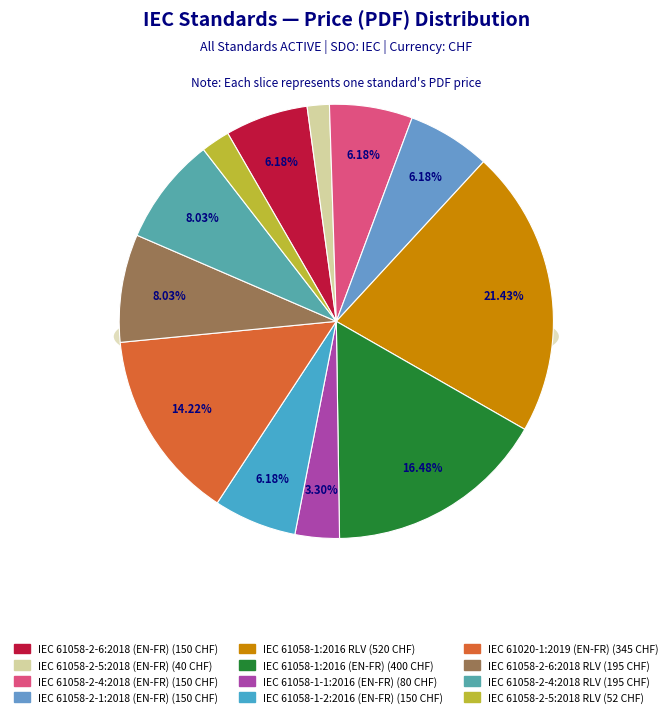

How many segments does this pie chart have?

12